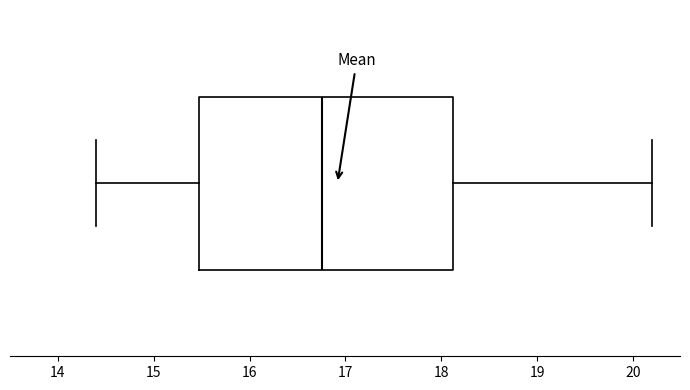

Transcribe this box plot: give where the median line is, the range the box spans, and where the two whiskers end, as read against the x-axis. The values are not printed on the chart, so give them approximately, as read against the axis.

median 16.8, box 15.5 to 18.1, whiskers 14.4 to 20.2